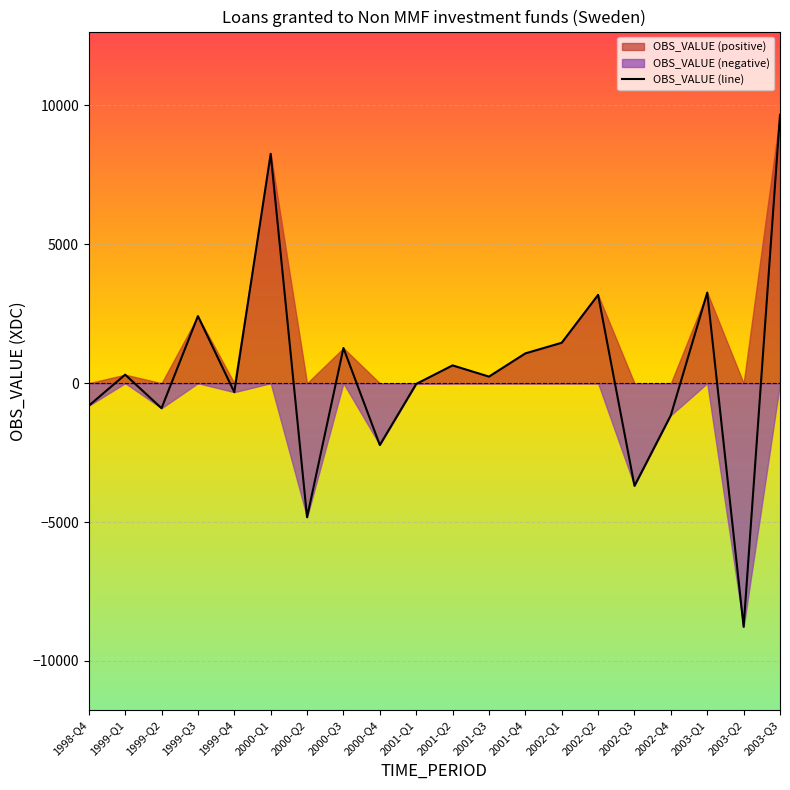

What is the difference between the maximum and second lowest values?

14486